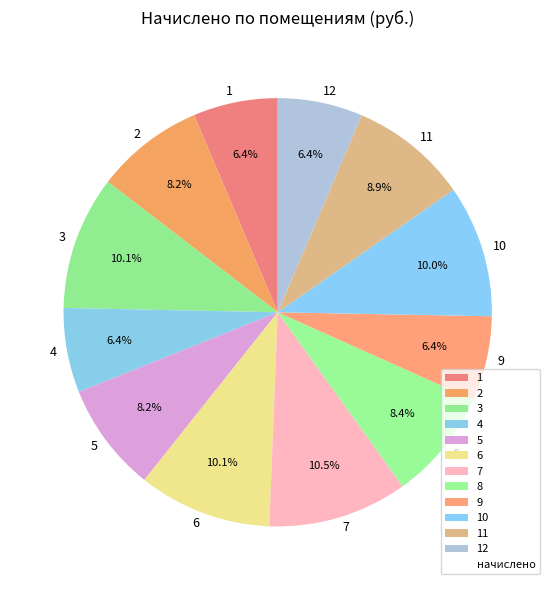

Is it true that 2 is 20% of the pie?

False